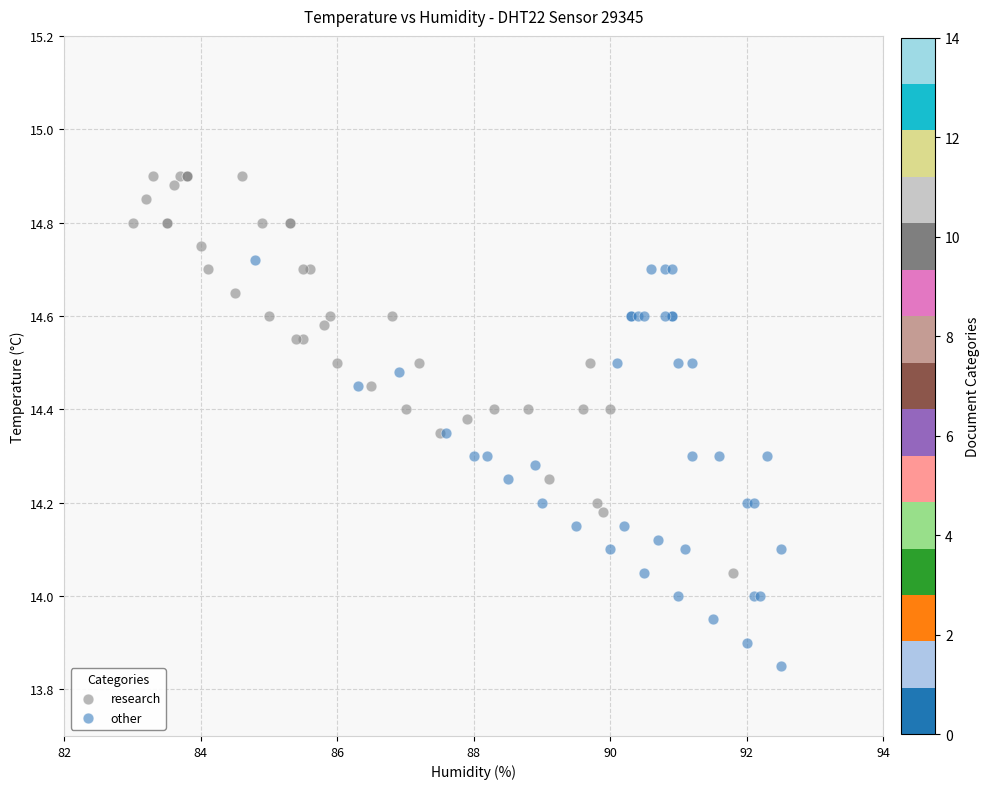

Which series reaches the maximum Y coordinate?

research